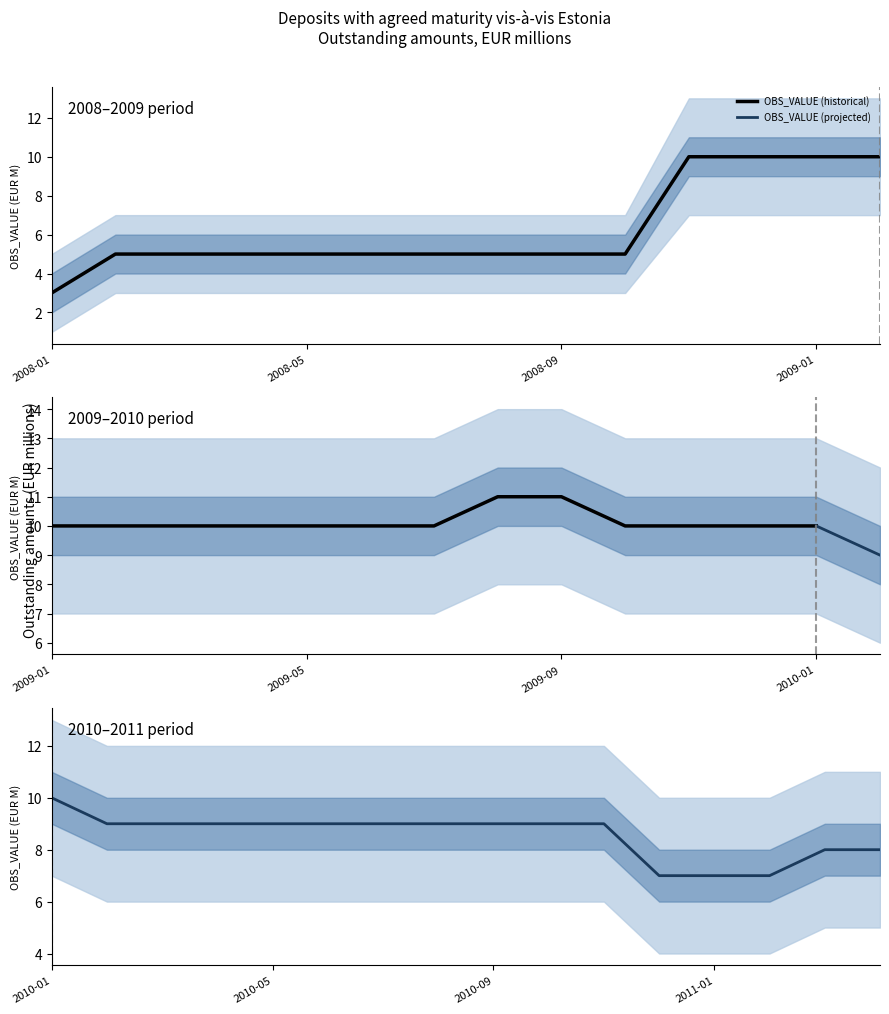

Is this an area chart (filled region under the line)?

No